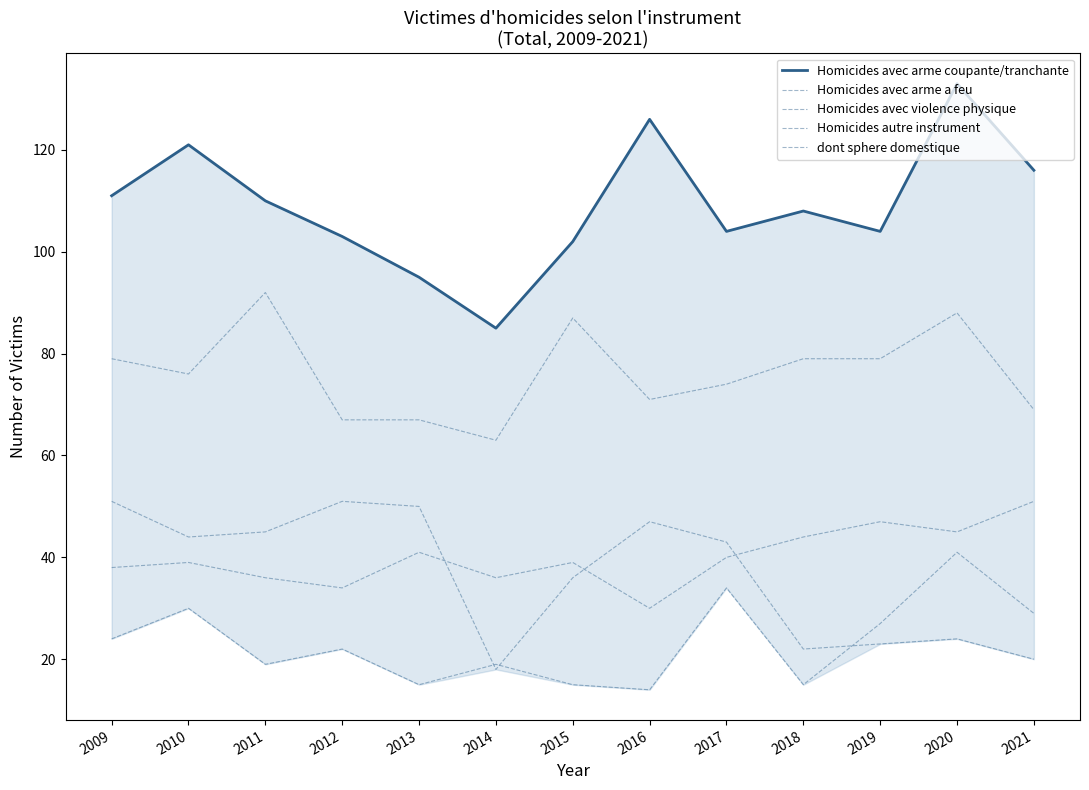

Count the number of data series in this chart.

5